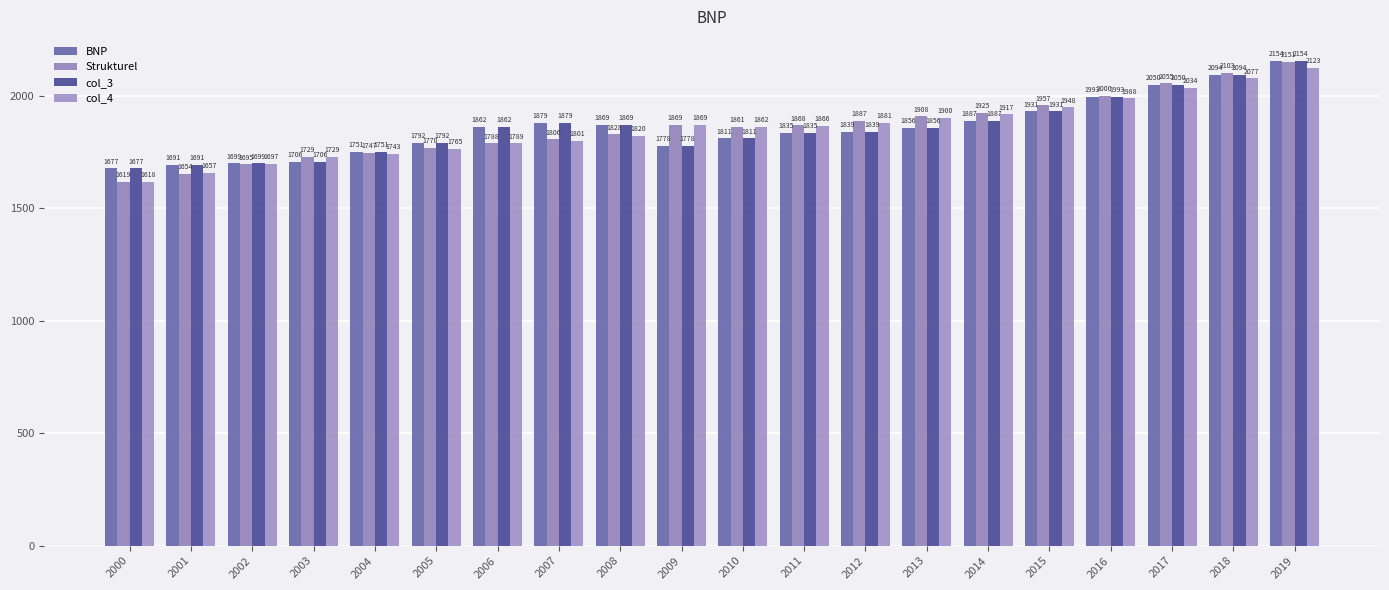

At which label does BNP reach its peak?

2019